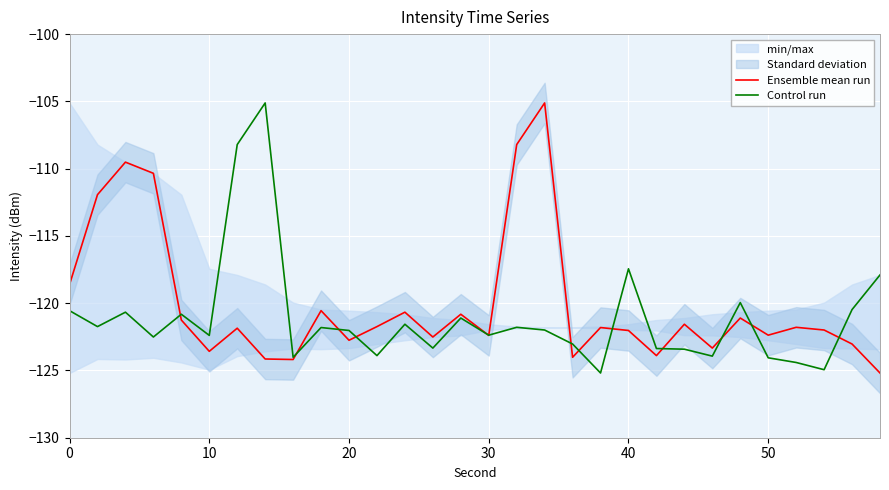

The value of Ensemble mean run at 0 is -64.3. True or false?

False